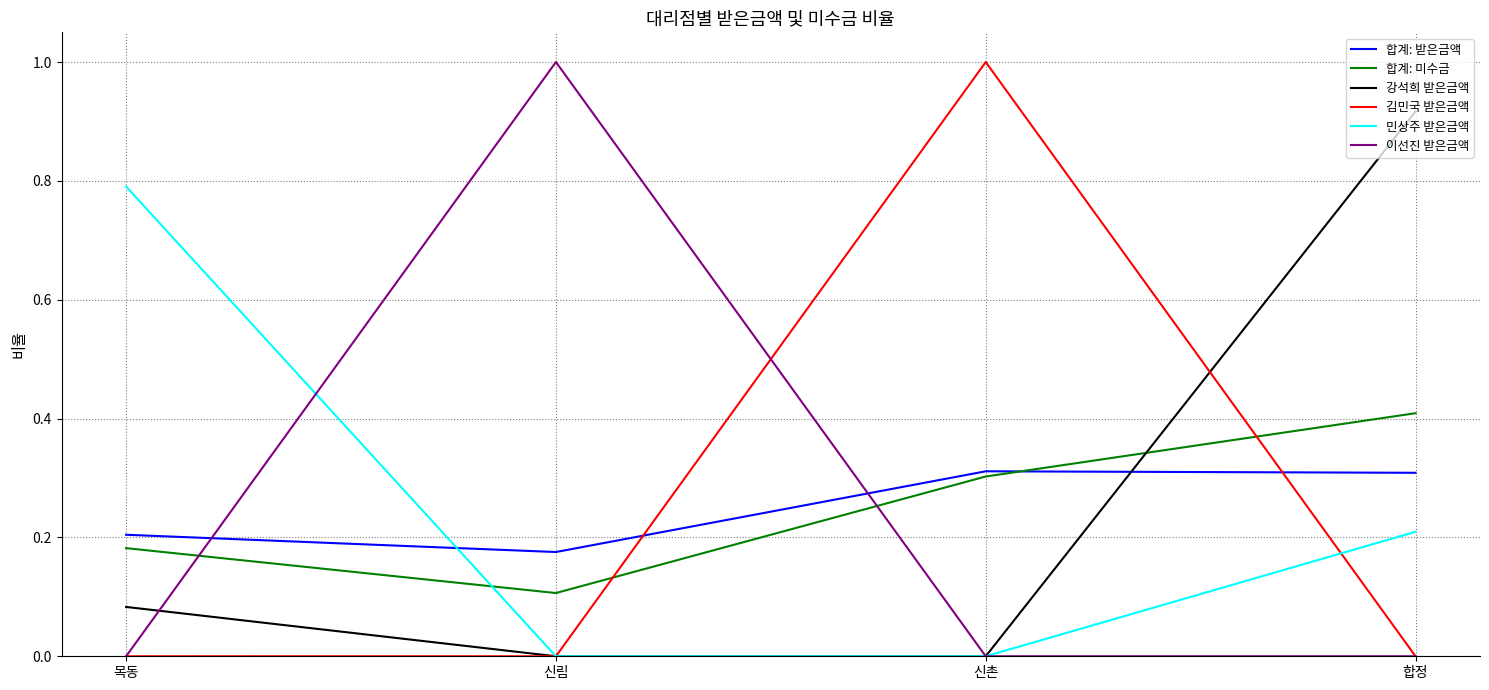

True or false: 민상주 받은금액 has more than 1 interior local peaks.

False